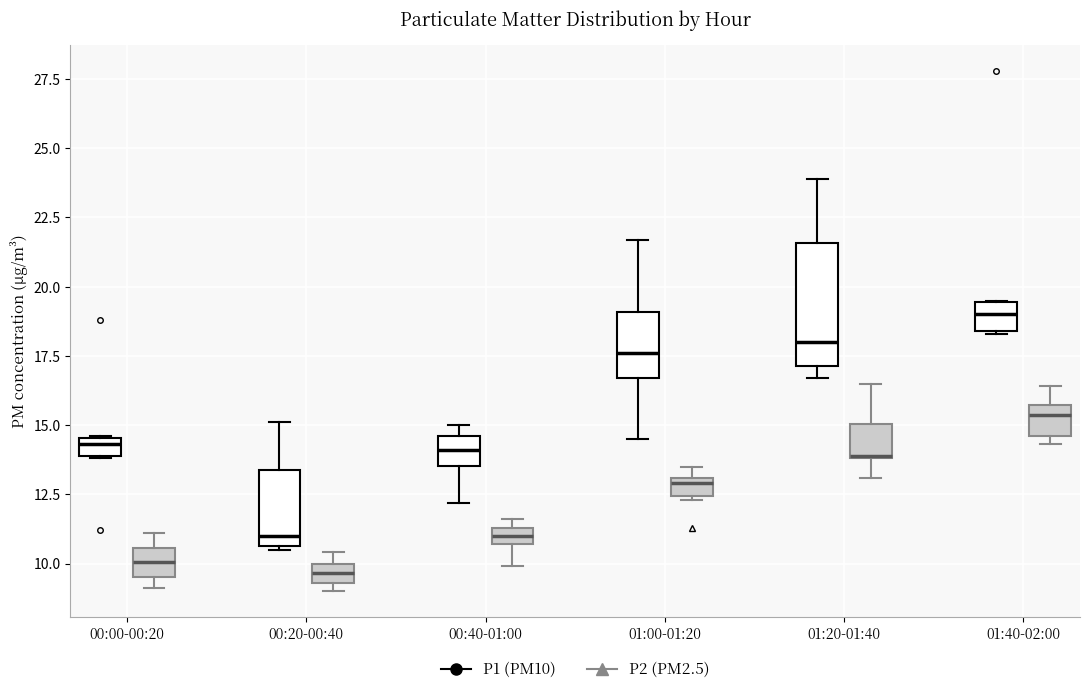

Which box is the tallest, from its lower edge to its upper edge?

01:20-01:40 (P1 (PM10))